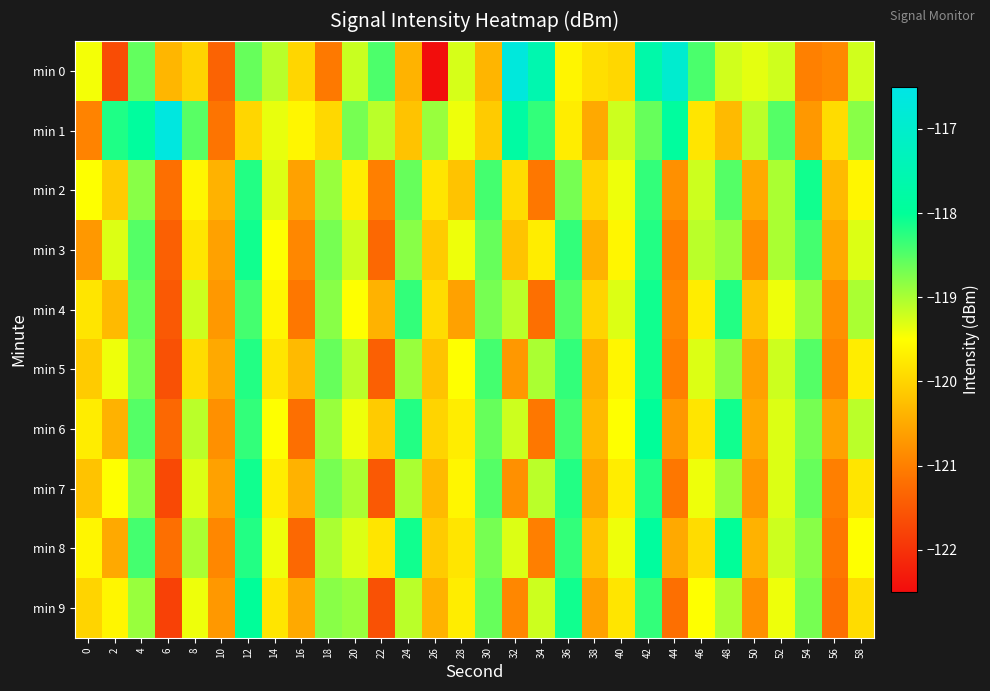

Reading left to right, what are all the values shown in this chart?

min 0: 0=-119.4	2=-121.7	4=-118.6	6=-120.3	8=-120.0	10=-121.4	12=-118.6	14=-119.1	16=-120.0	18=-121.1	20=-119.2	22=-118.4	24=-120.4	26=-122.5	28=-119.3	30=-120.4	32=-116.7	34=-117.6	36=-119.6	38=-119.9	40=-120.0	42=-117.7	44=-116.9	46=-118.4	48=-119.2	50=-119.3	52=-119.2	54=-121.0	56=-120.9	58=-119.2
min 1: 0=-120.9	2=-118.2	4=-117.9	6=-116.6	8=-118.5	10=-121.1	12=-120.0	14=-119.4	16=-119.6	18=-119.9	20=-118.7	22=-119.1	24=-120.2	26=-118.9	28=-119.4	30=-120.1	32=-117.8	34=-118.3	36=-119.7	38=-120.5	40=-119.2	42=-118.6	44=-117.9	46=-119.8	48=-120.3	50=-119.1	52=-118.5	54=-120.7	56=-119.9	58=-118.8
min 2: 0=-119.5	2=-120.1	4=-118.8	6=-121.2	8=-119.6	10=-120.4	12=-118.2	14=-119.3	16=-120.6	18=-118.9	20=-119.7	22=-121.0	24=-118.6	26=-119.8	28=-120.2	30=-118.4	32=-119.9	34=-121.1	36=-118.7	38=-120.0	40=-119.4	42=-118.3	44=-120.8	46=-119.2	48=-118.5	50=-120.5	52=-119.0	54=-118.1	56=-120.3	58=-119.6
min 3: 0=-120.7	2=-119.3	4=-118.5	6=-121.4	8=-119.8	10=-120.6	12=-118.1	14=-119.5	16=-120.9	18=-118.7	20=-119.2	22=-121.3	24=-118.8	26=-120.1	28=-119.4	30=-118.6	32=-120.2	34=-119.7	36=-118.3	38=-120.4	40=-119.6	42=-118.2	44=-121.0	46=-119.1	48=-118.9	50=-120.8	52=-119.0	54=-118.4	56=-120.5	58=-119.3
min 4: 0=-119.8	2=-120.3	4=-118.6	6=-121.5	8=-119.2	10=-120.7	12=-118.4	14=-119.6	16=-121.1	18=-118.8	20=-119.5	22=-120.4	24=-118.3	26=-119.9	28=-120.6	30=-118.7	32=-119.1	34=-121.2	36=-118.5	38=-120.0	40=-119.3	42=-118.1	44=-120.9	46=-119.7	48=-118.2	50=-120.2	52=-119.4	54=-118.9	56=-120.8	58=-119.0
min 5: 0=-120.1	2=-119.4	4=-118.7	6=-121.6	8=-119.9	10=-120.5	12=-118.2	14=-119.8	16=-120.3	18=-118.6	20=-119.1	22=-121.4	24=-118.9	26=-120.2	28=-119.5	30=-118.4	32=-120.7	34=-119.0	36=-118.3	38=-120.4	40=-119.6	42=-118.1	44=-121.0	46=-119.3	48=-118.8	50=-120.6	52=-119.2	54=-118.5	56=-120.9	58=-119.7
min 6: 0=-119.7	2=-120.4	4=-118.5	6=-121.3	8=-119.1	10=-120.8	12=-118.3	14=-119.5	16=-121.2	18=-118.9	20=-119.4	22=-120.1	24=-118.2	26=-120.0	28=-119.7	30=-118.6	32=-119.2	34=-121.1	36=-118.4	38=-120.3	40=-119.5	42=-118.0	44=-120.7	46=-119.8	48=-118.1	50=-120.5	52=-119.3	54=-118.7	56=-120.6	58=-119.1
min 7: 0=-120.2	2=-119.5	4=-118.8	6=-121.7	8=-119.3	10=-120.6	12=-118.1	14=-119.7	16=-120.4	18=-118.7	20=-119.0	22=-121.5	24=-119.0	26=-120.3	28=-119.6	30=-118.5	32=-120.8	34=-119.1	36=-118.2	38=-120.5	40=-119.7	42=-118.2	44=-121.1	46=-119.4	48=-118.9	50=-120.7	52=-119.3	54=-118.6	56=-121.0	58=-119.8
min 8: 0=-119.6	2=-120.5	4=-118.4	6=-121.2	8=-119.0	10=-120.9	12=-118.2	14=-119.4	16=-121.3	18=-119.0	20=-119.3	22=-119.8	24=-118.1	26=-120.1	28=-119.8	30=-118.7	32=-119.3	34=-121.0	36=-118.3	38=-120.2	40=-119.4	42=-117.9	44=-120.5	46=-119.9	48=-118.0	50=-120.4	52=-119.2	54=-118.8	56=-121.1	58=-119.5
min 9: 0=-120.0	2=-119.6	4=-118.9	6=-121.8	8=-119.4	10=-120.7	12=-118.0	14=-119.8	16=-120.5	18=-118.8	20=-118.9	22=-121.6	24=-119.1	26=-120.4	28=-119.7	30=-118.6	32=-120.9	34=-119.2	36=-118.1	38=-120.6	40=-119.8	42=-118.3	44=-121.2	46=-119.5	48=-119.0	50=-120.8	52=-119.4	54=-118.7	56=-121.2	58=-119.9